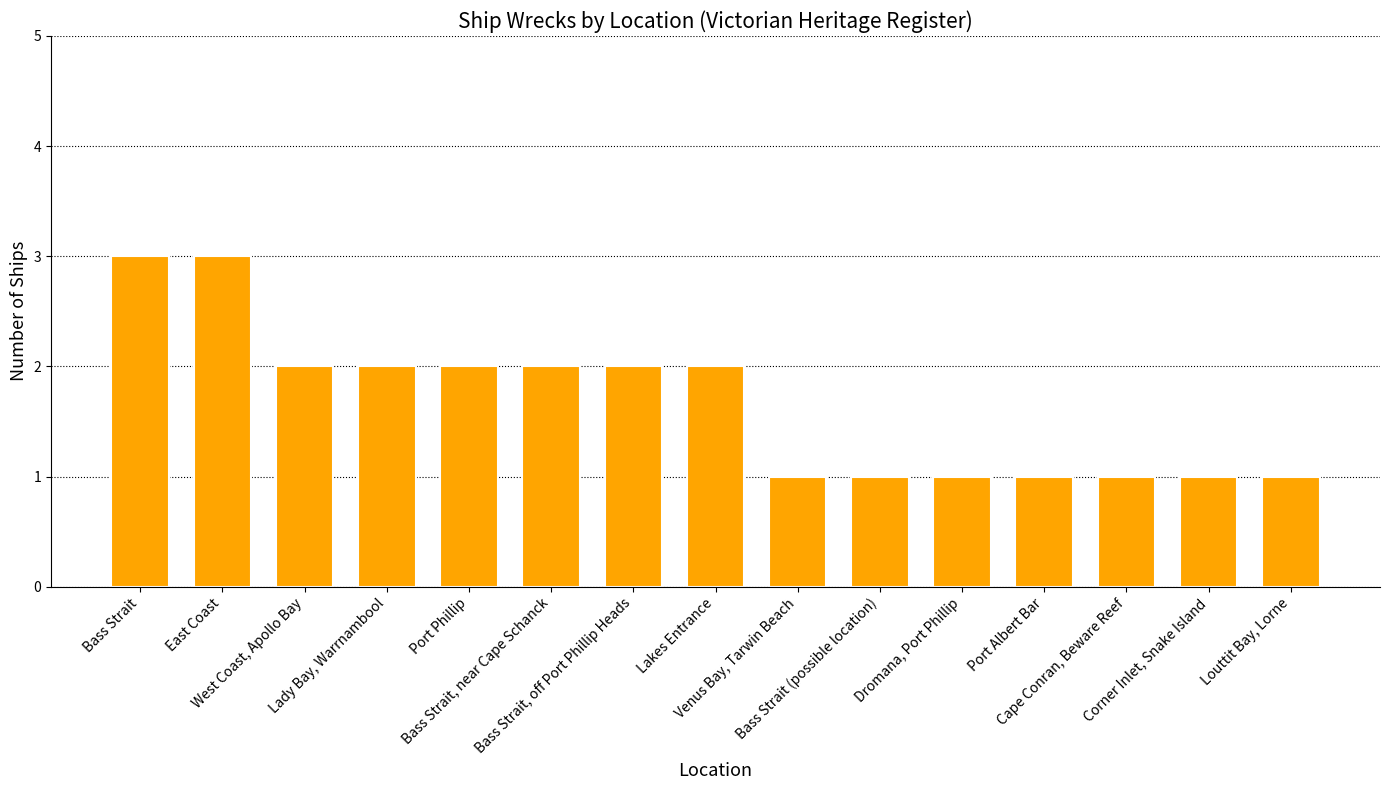

What is the greatest value displayed?

3